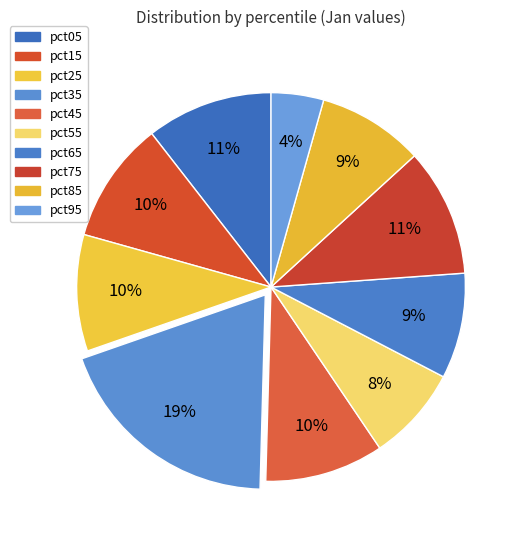

Count the number of slices in the pie.

10